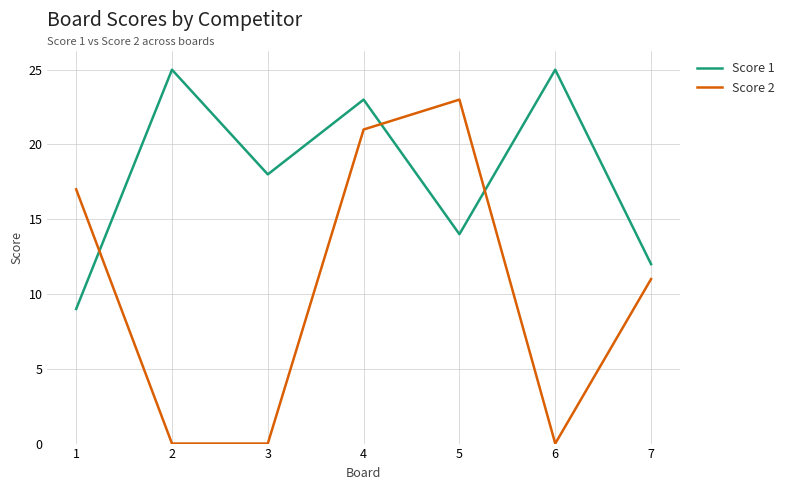

What is the difference between the maximum and minimum values in the Score 1 series?

16